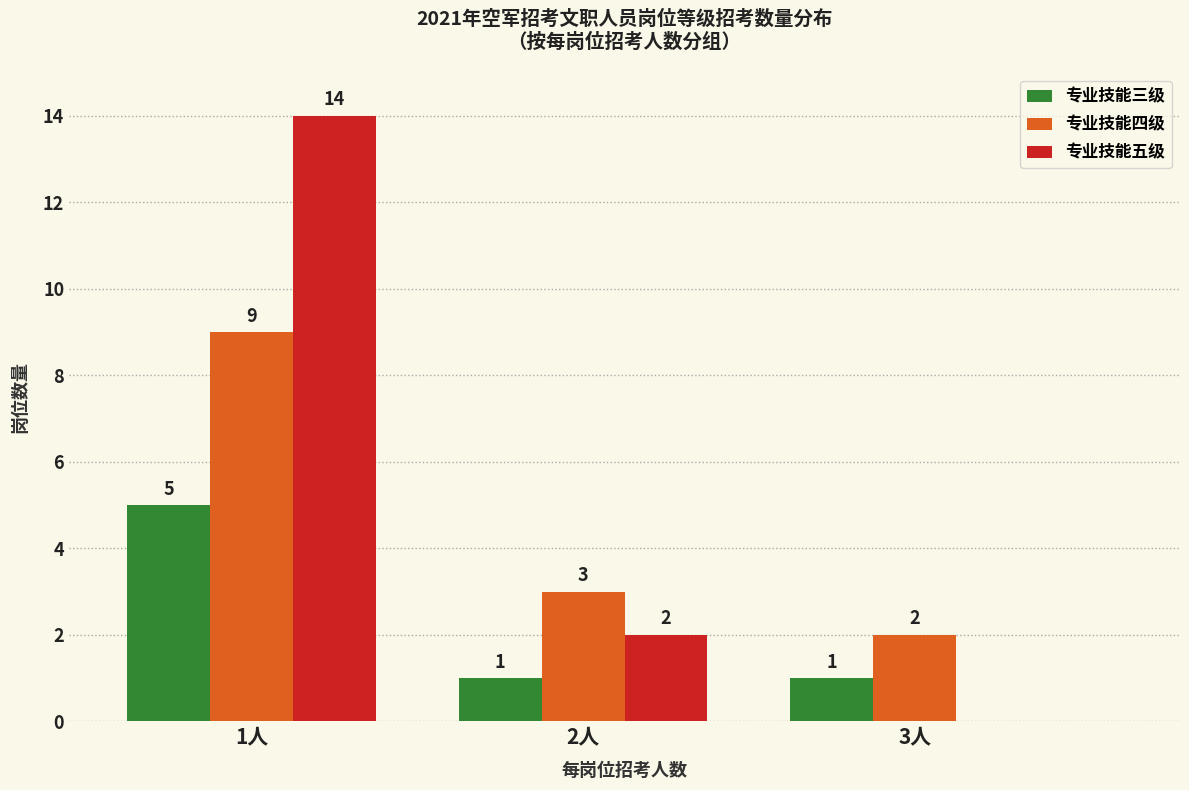

Reading left to right, transcribe all the data shown in this chart.

专业技能三级: 1人=5	2人=1	3人=1
专业技能四级: 1人=9	2人=3	3人=2
专业技能五级: 1人=14	2人=2	3人=0